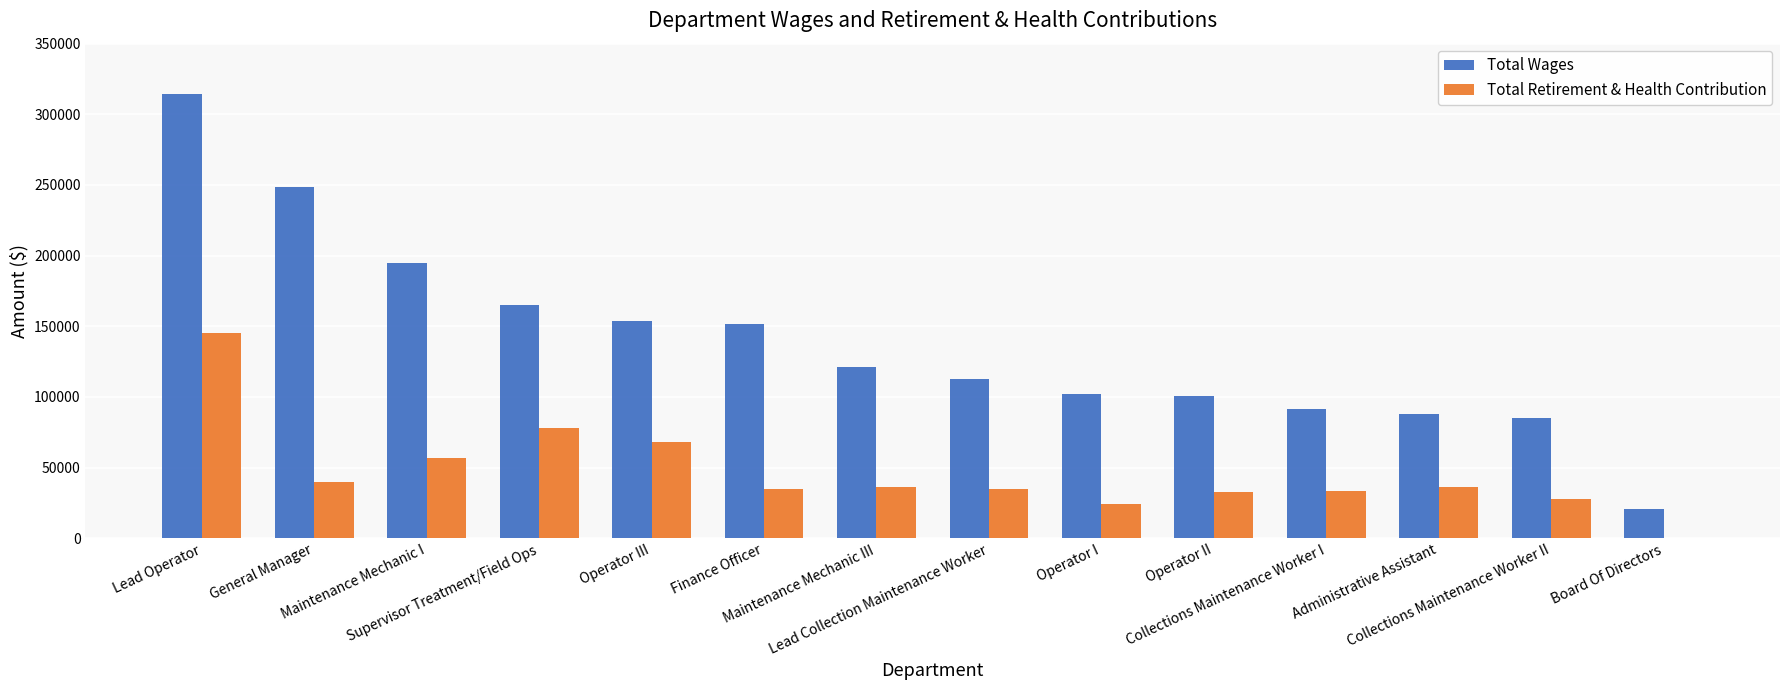

What is the sum of all Total Retirement & Health Contribution values?

649732